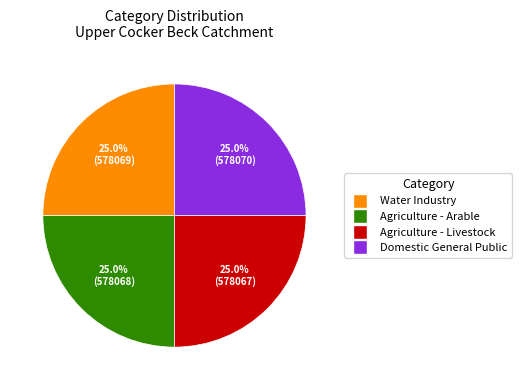

Is there a majority slice in this chart?

No